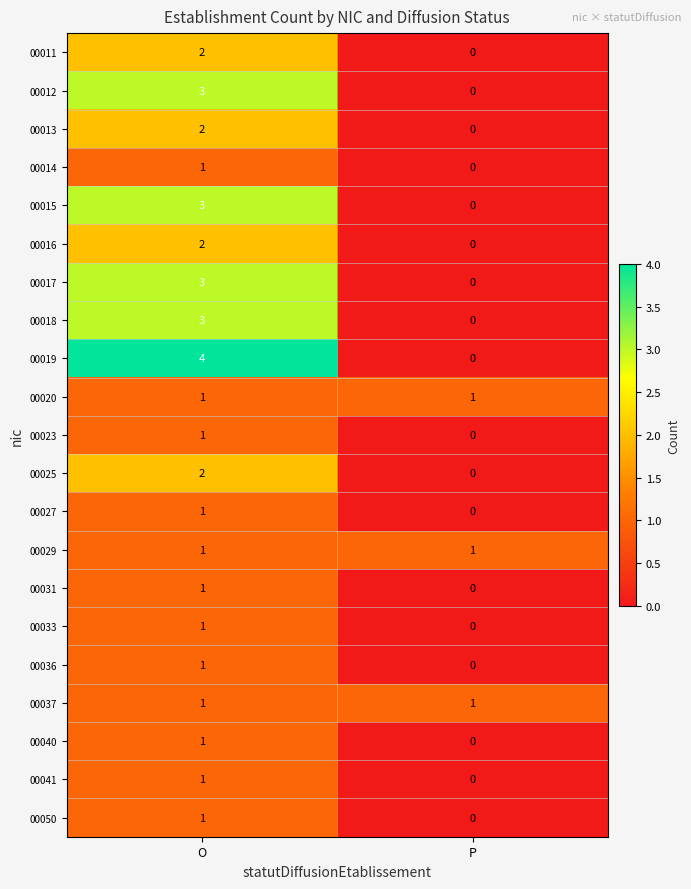

Is it true that 00036 equals 1 at O?

True